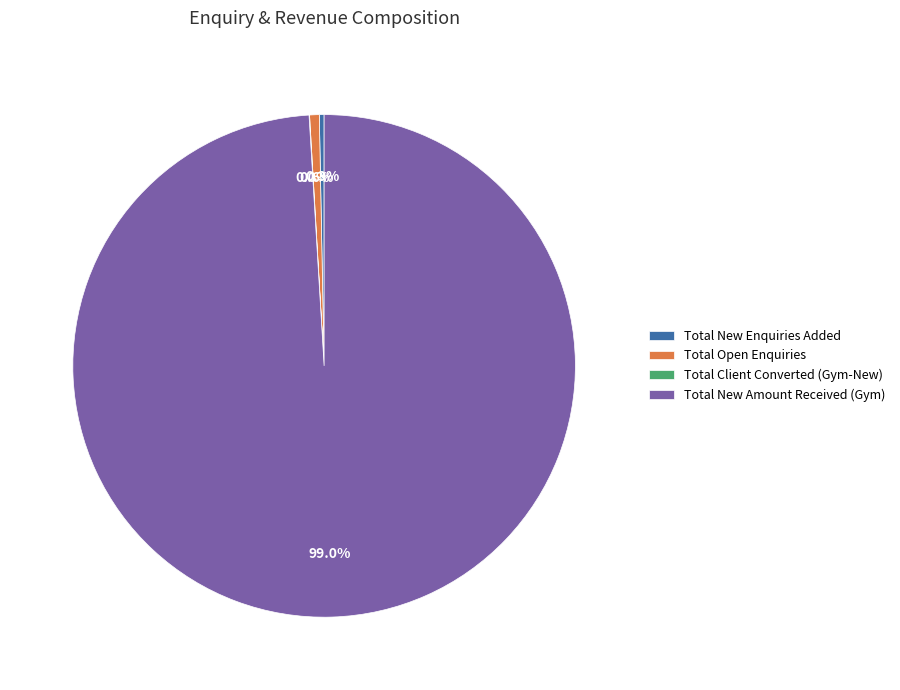

Which category accounts for the majority?

Total New Amount Received (Gym)